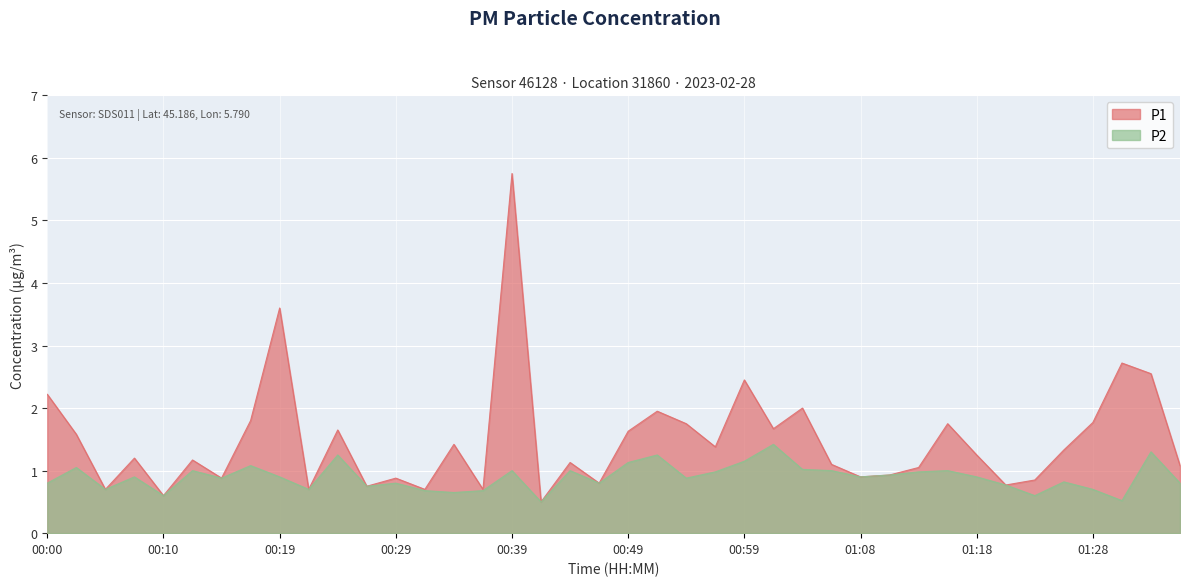

True or false: P2 and P1 cross at least once.

False